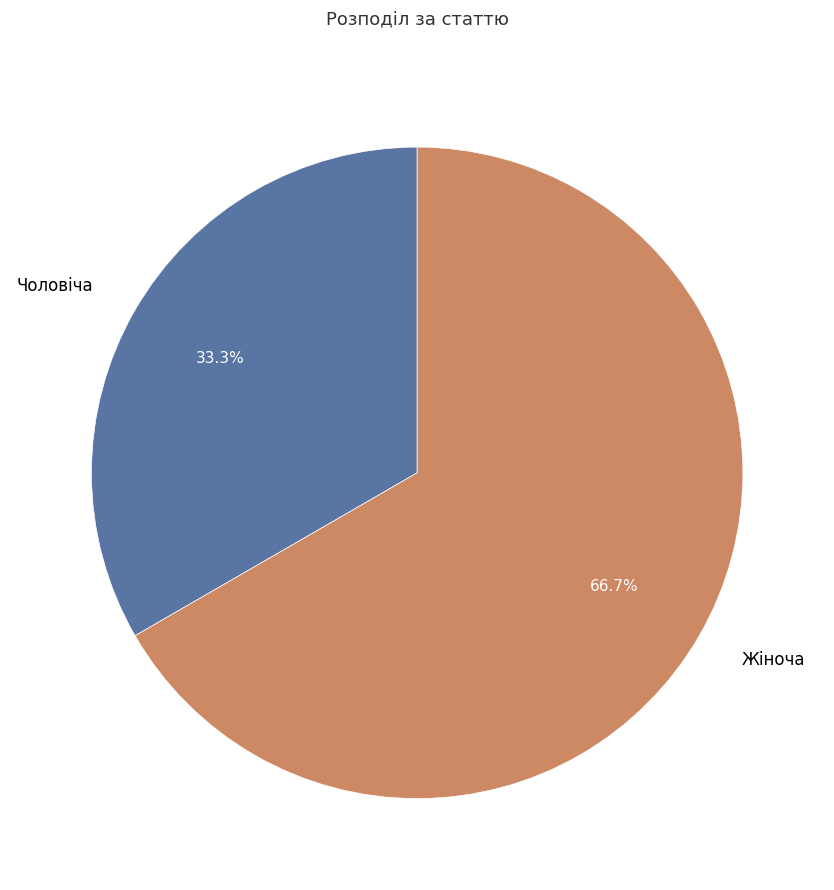

Count the number of slices in the pie.

2